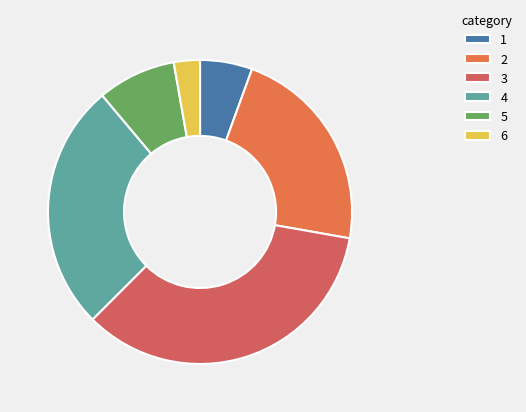

What is the smallest slice in the pie chart?

6